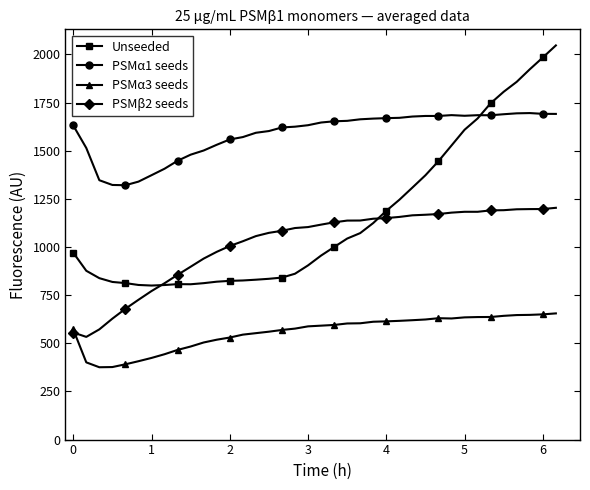

True or false: PSMα3 seeds has more than 0 interior local peaks.

True